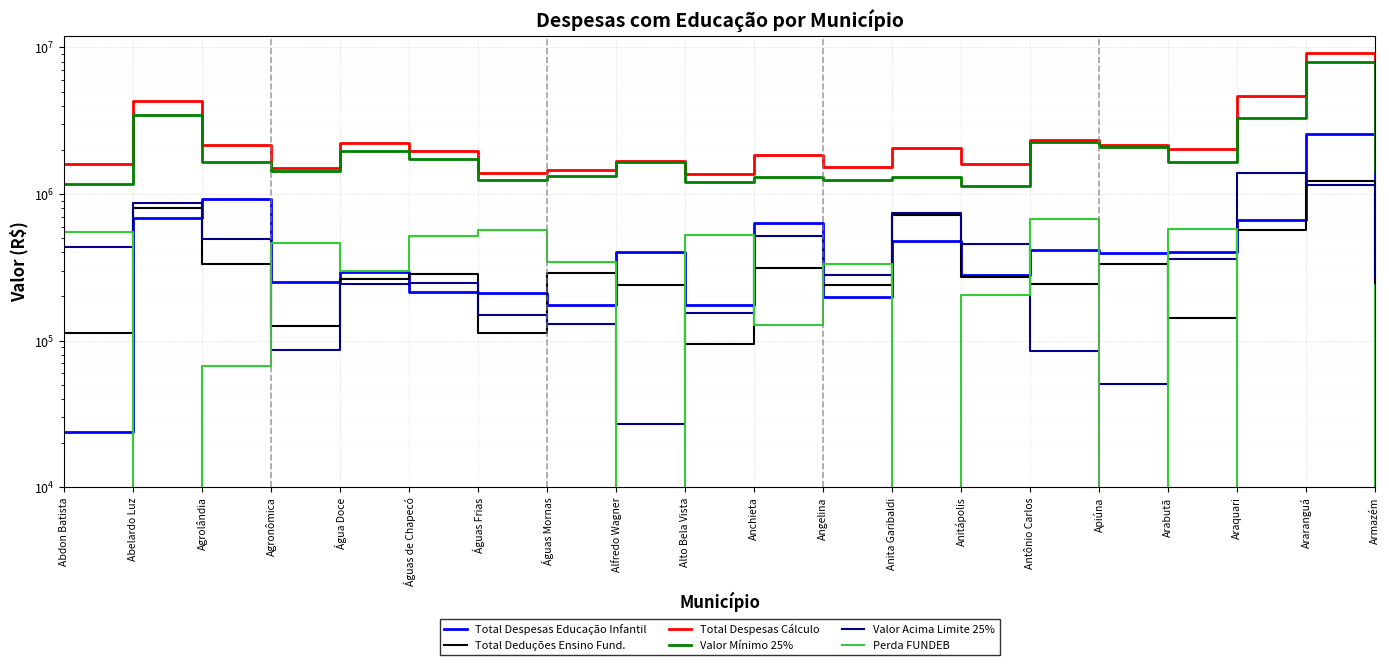

Reading right to left, transcribe all the data shown in this chart.

Total Despesas Educação Infantil: 605555.9	2563247.9	669157.4	403452.3	395454.3	417619.4	281567.9	480291.2	198655.1	637229.2	175752.0	403764.4	173860.3	212107.4	213053.2	294749.4	250546.3	918970.8	681281.8	23720.6
Total Deduções Ensino Fund.: 235567.9	1235397.6	570732.2	143131.0	334648.6	245089.2	269842.4	719972.7	239054.8	310891.8	95460.4	239895.7	291380.7	112176.2	282704.8	263462.6	126664.2	335228.5	802210.8	112221.1
Total Despesas Cálculo: 1677338.9	9109340.7	4672947.3	2017462.5	2155960.3	2332745.1	1594745.5	2055948.8	1532201.0	1832293.1	1360645.5	1675558.8	1450030.1	1396111.0	1974020.1	2214579.0	1511895.4	2153579.8	4328875.9	1610188.0
Valor Mínimo 25%: 1410991.2	7955703.4	3282832.3	1659569.5	2105706.4	2247328.6	1138324.8	1310762.5	1251547.8	1315099.9	1205337.4	1648647.1	1320114.9	1245495.2	1727498.1	1973073.0	1425147.6	1659020.8	3460158.5	1175891.6
Valor Acima Limite 25%: 266347.7	1153637.3	1390115.0	357893.0	50253.9	85416.5	456420.7	745186.3	280653.2	517193.3	155308.1	26911.7	129915.1	150615.8	246522.1	241506.1	86747.9	494559.0	868717.3	434296.4
Perda FUNDEB: 239237.1	0.0	0.0	581045.9	0.0	678959.2	204576.6	0.0	331828.1	128023.0	529607.1	0.0	342368.5	566857.8	513888.9	297647.6	464457.4	66672.6	0.0	554089.9